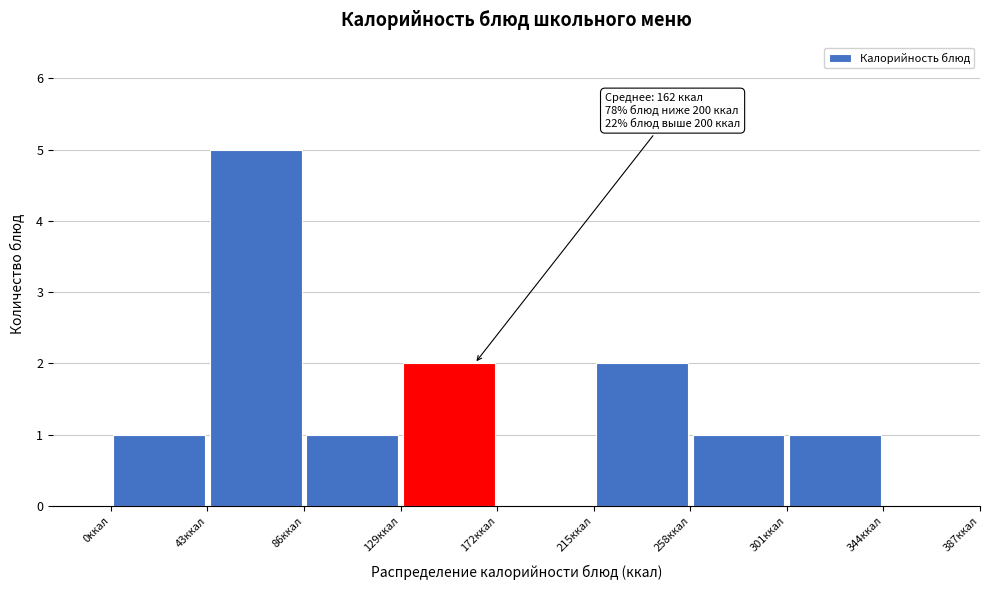

Over which range of the x-axis is the bar tallest?

43 to 86